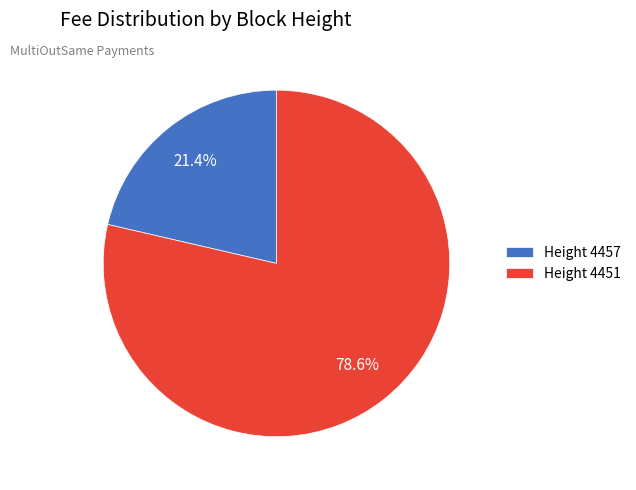

To the nearest percent, what is the difference between the largest and smallest slice percentages?

57%